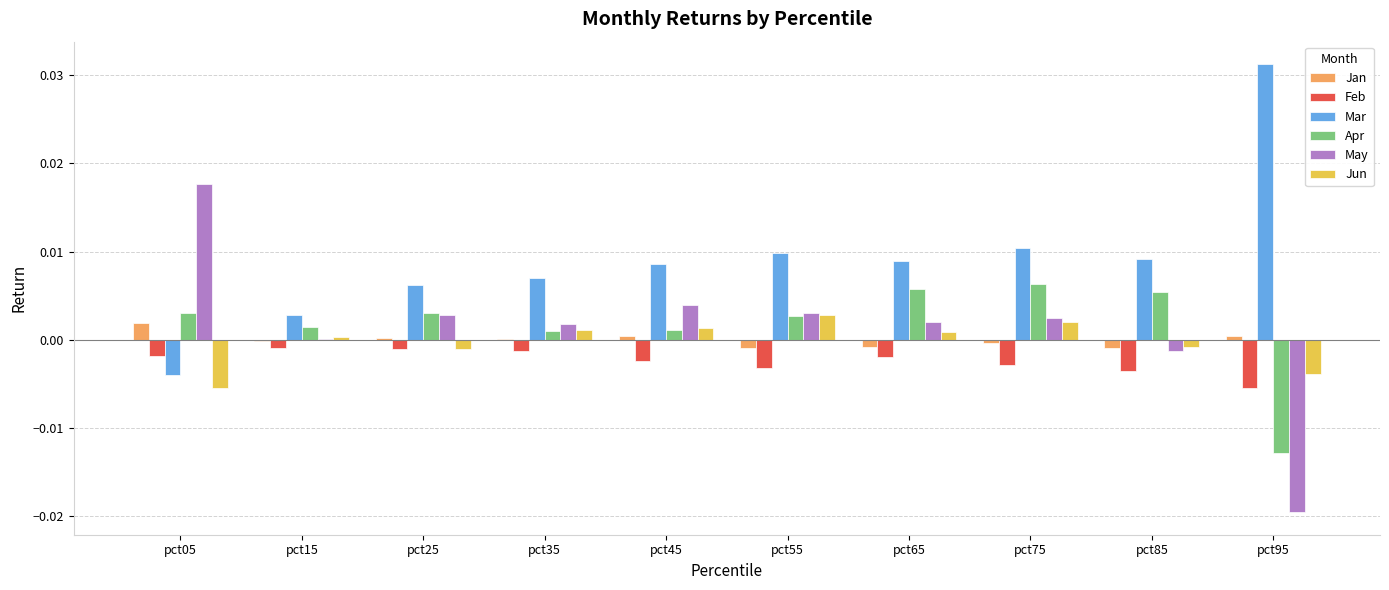

How many groups of bars are there?

10